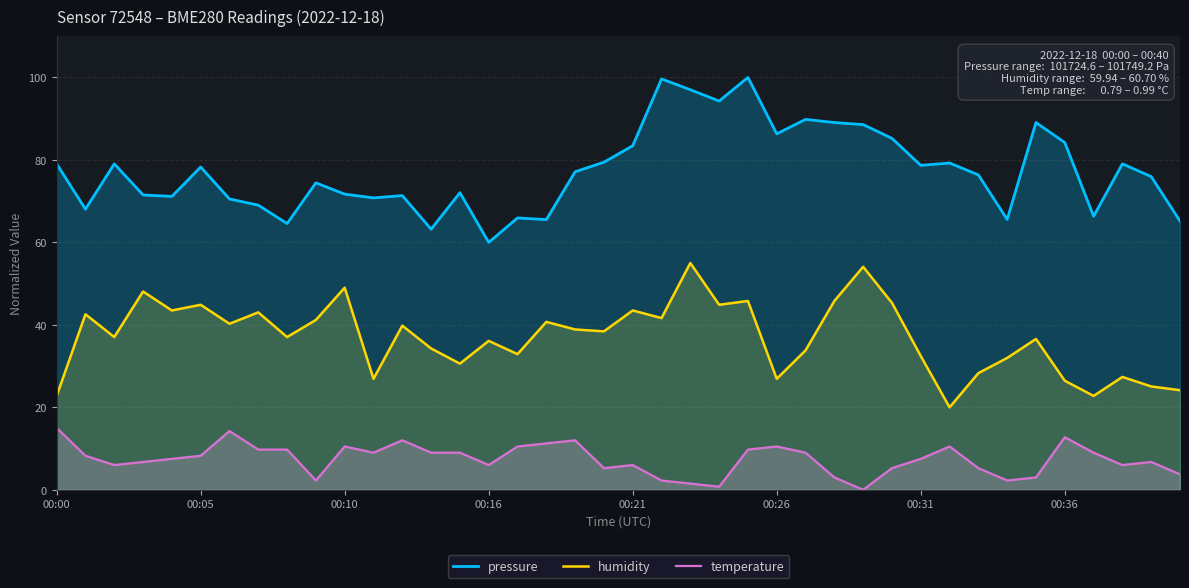

True or false: pressure and temperature intersect in this chart.

False